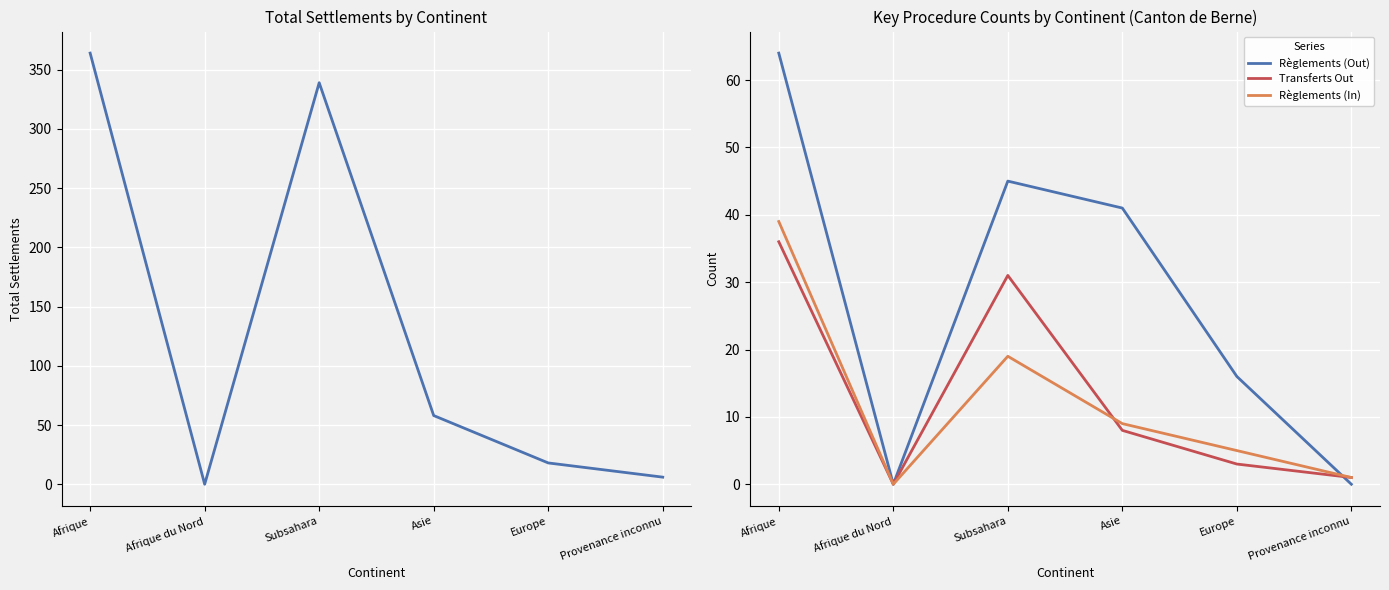

How many data points in Règlements (In) are above 9?

2